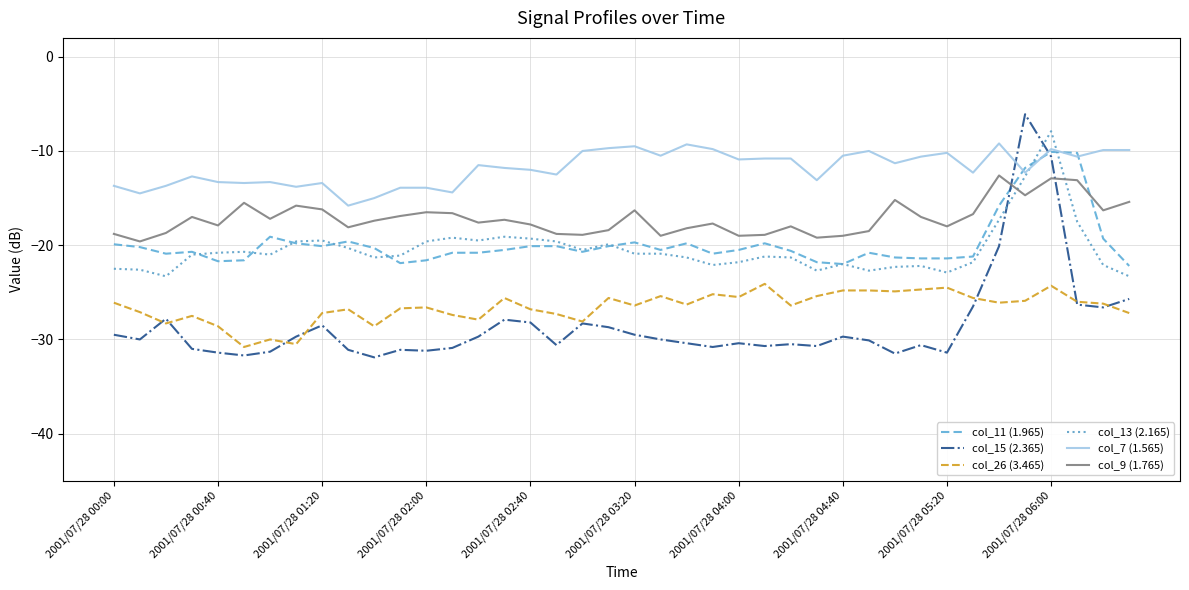

Which series has the largest range (max minus min)?

col_15 (2.365)